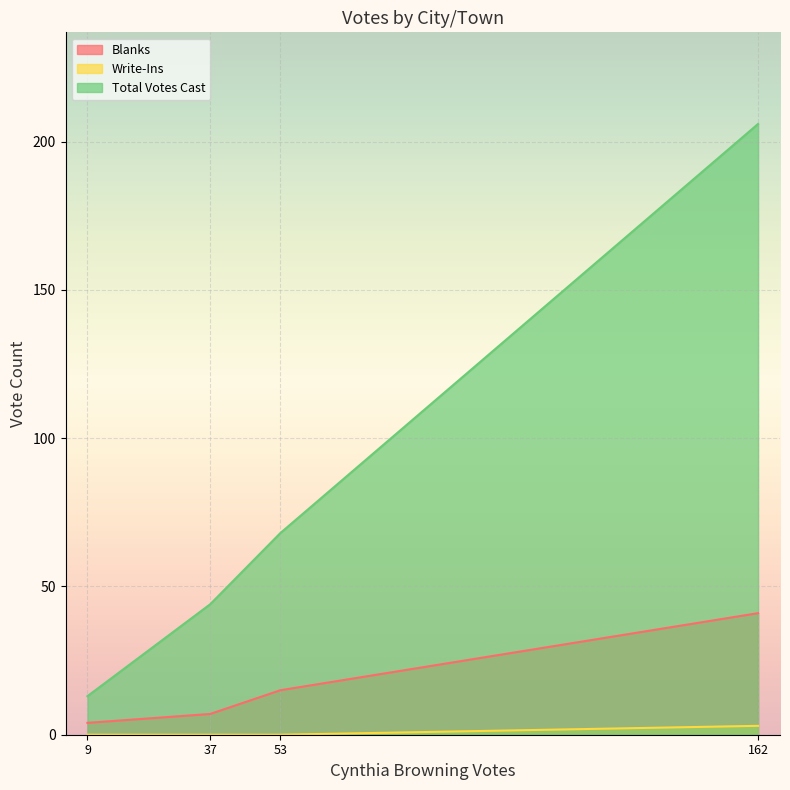

Is it true that Total Votes Cast equals 21 at 9?

False